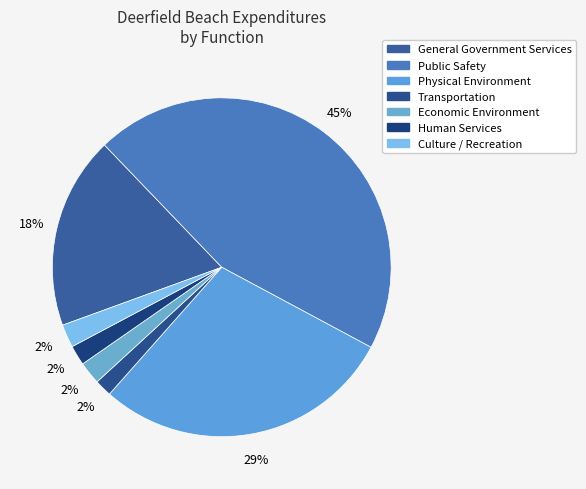

What is the largest slice in the pie chart?

Public Safety